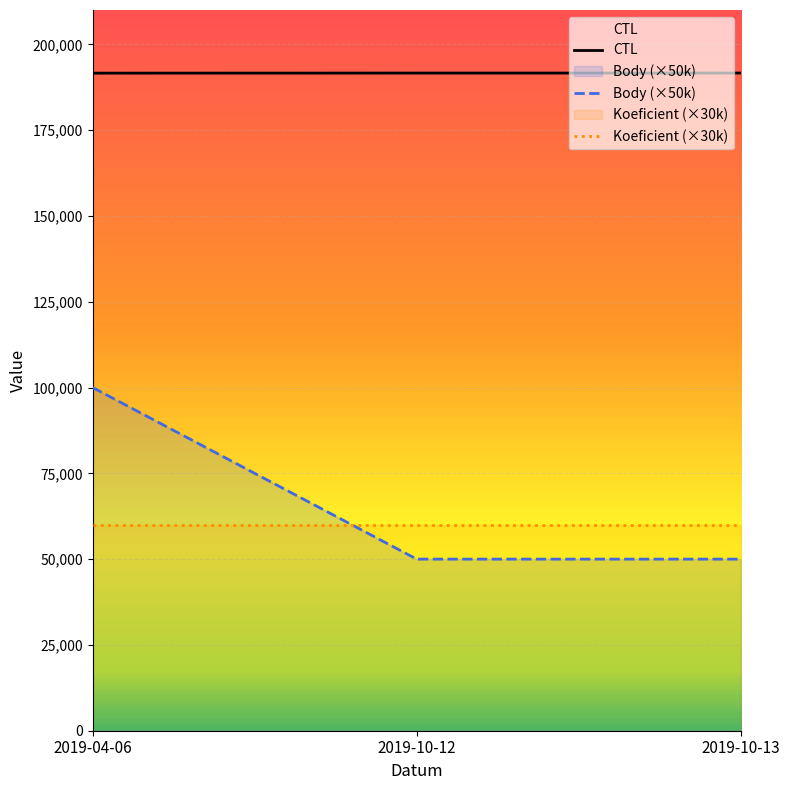

At 2019-04-06, list the series in order from largest to smallest.

CTL, Body (×50k), Koeficient (×30k)